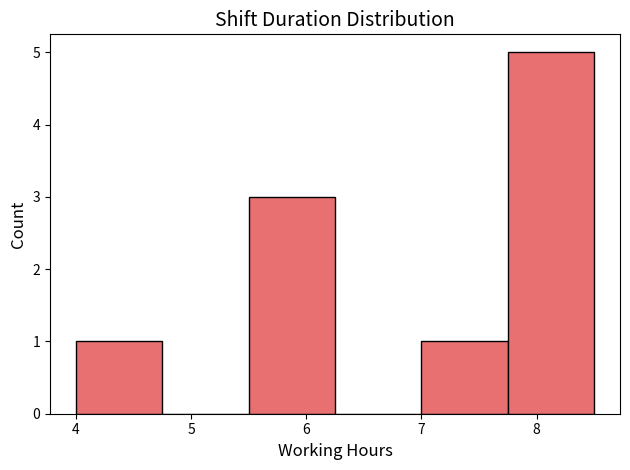

Reading left to right, list every bar in this chart as the range it spans on the x-axis followed by its height. Neither the bar edges nor the heights are printed on the chart, so give them approximately, as read against the axes.

4.00 to 4.75: 1
4.75 to 5.50: 0
5.50 to 6.25: 3
6.25 to 7.00: 0
7.00 to 7.75: 1
7.75 to 8.50: 5